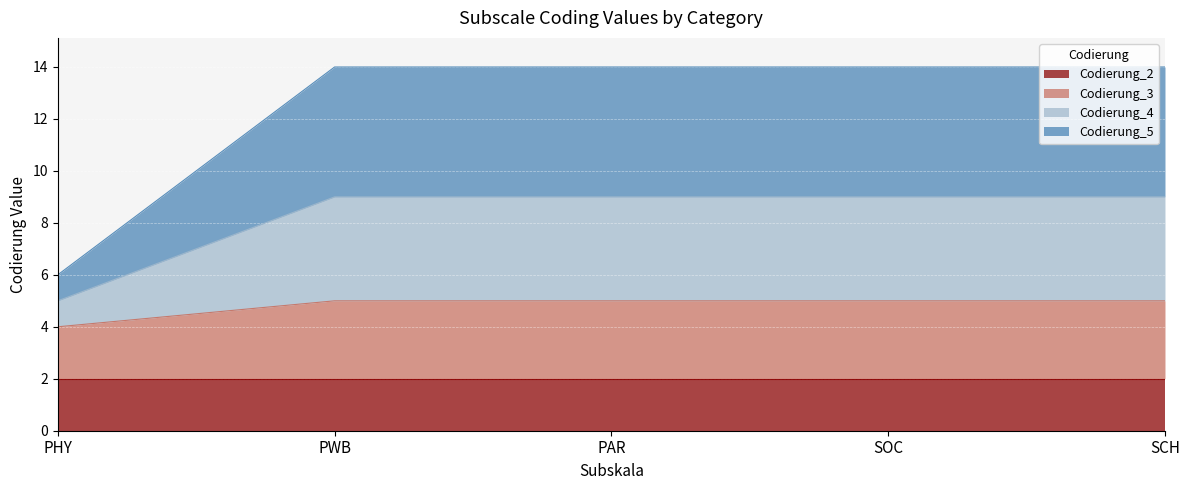

What is the total value across all series at SOC?

14